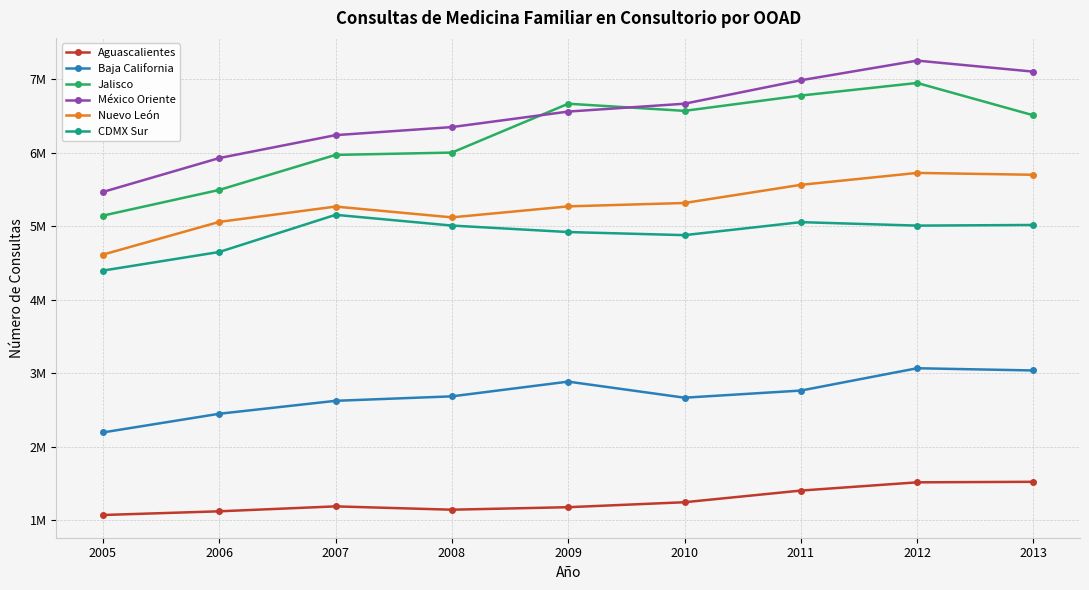

What is the total value across all series at 2011?

28554086